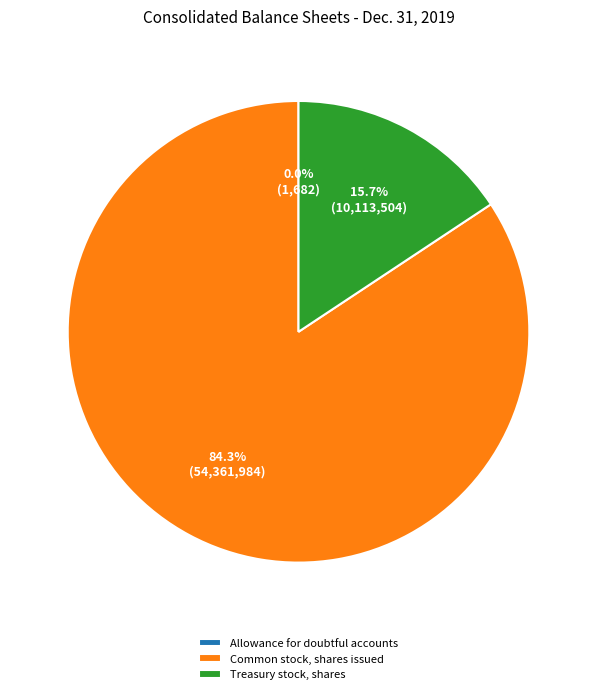

What percentage is NOT represented by Common stock, shares issued?

15.7%